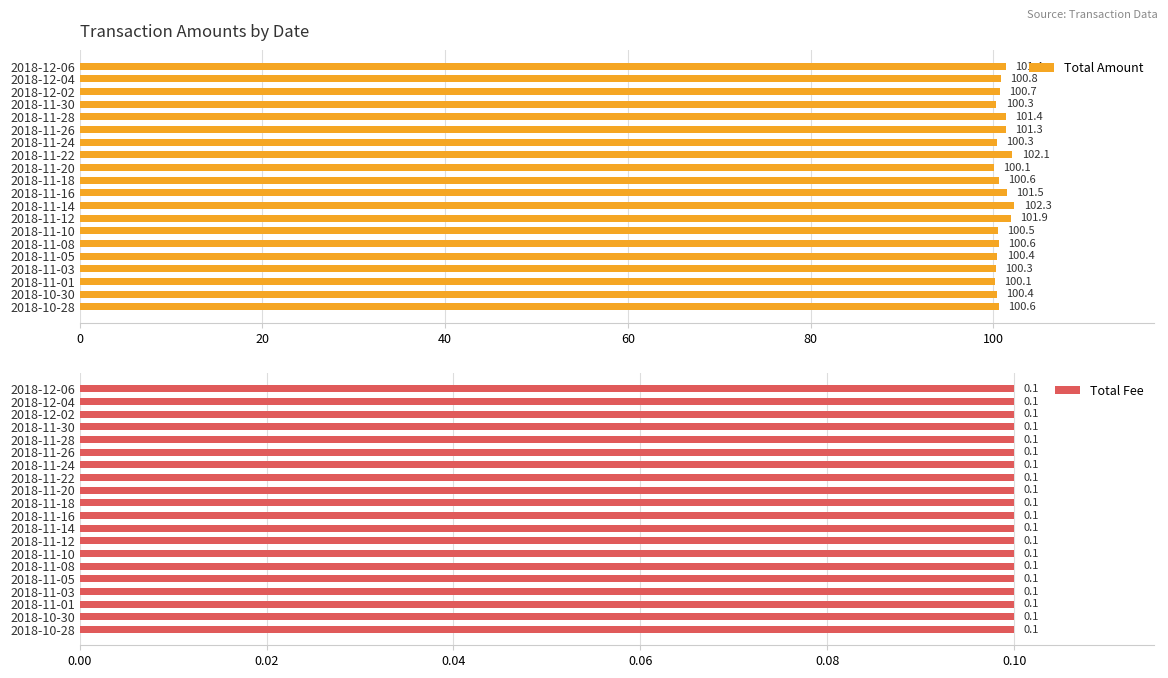

True or false: Total Amount has a value of 100.6 at 2018-10-28.

True